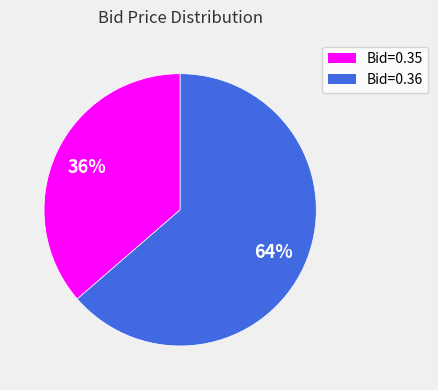

To the nearest percent, what is the average slice percentage?

50%